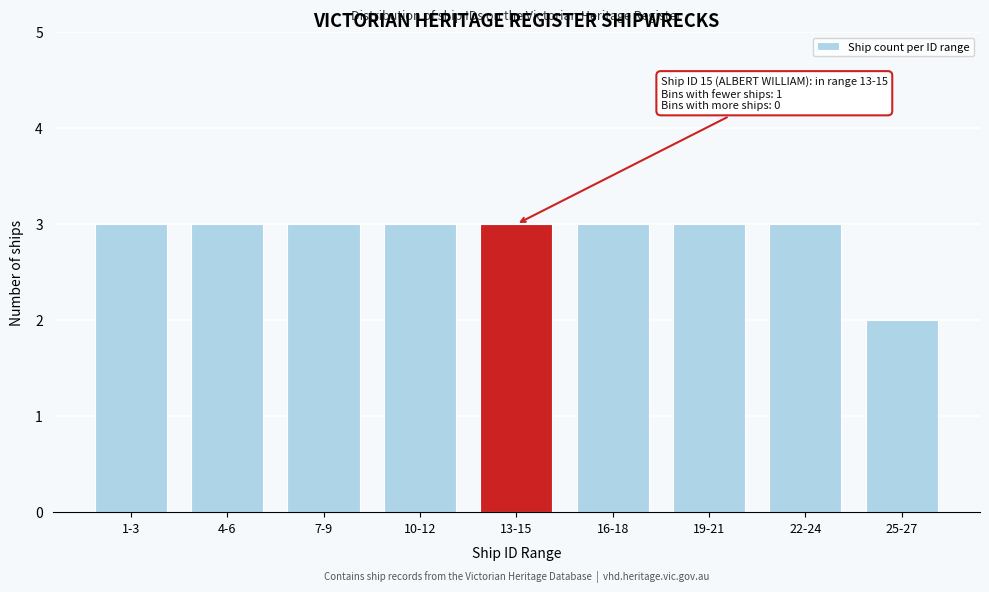

Reading right to left, transcribe all the data shown in this chart.

2	3	3	3	3	3	3	3	3